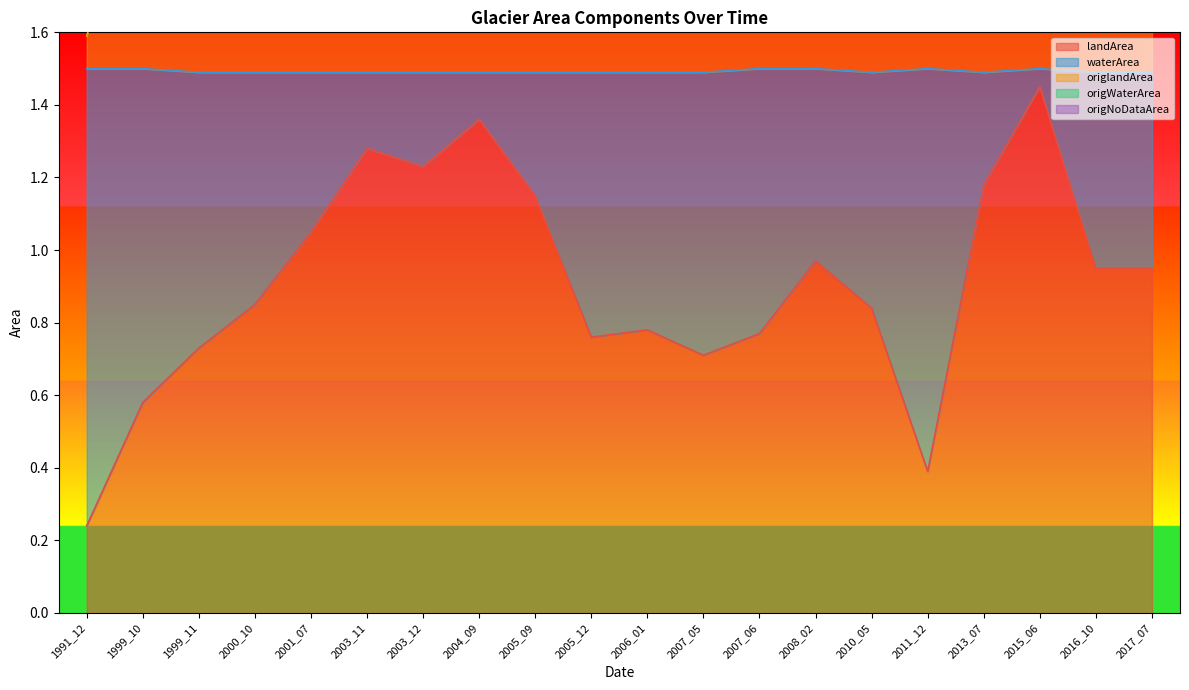

Count the number of categories in the chart.

20